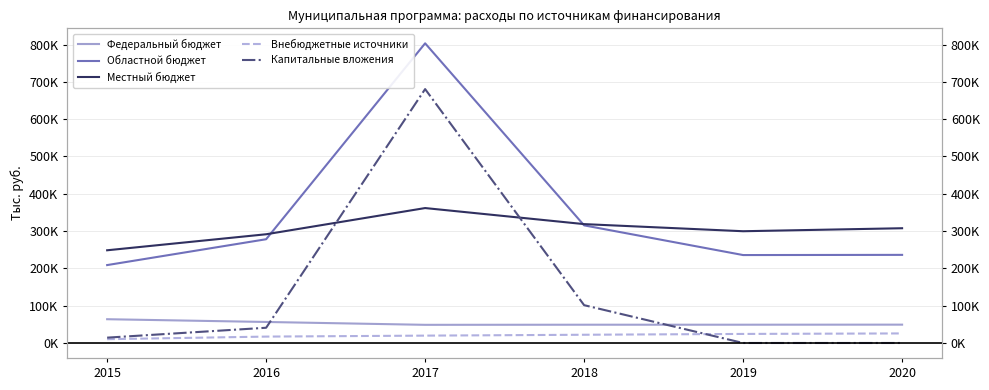

At which category is the sum across all series the highest?

2017